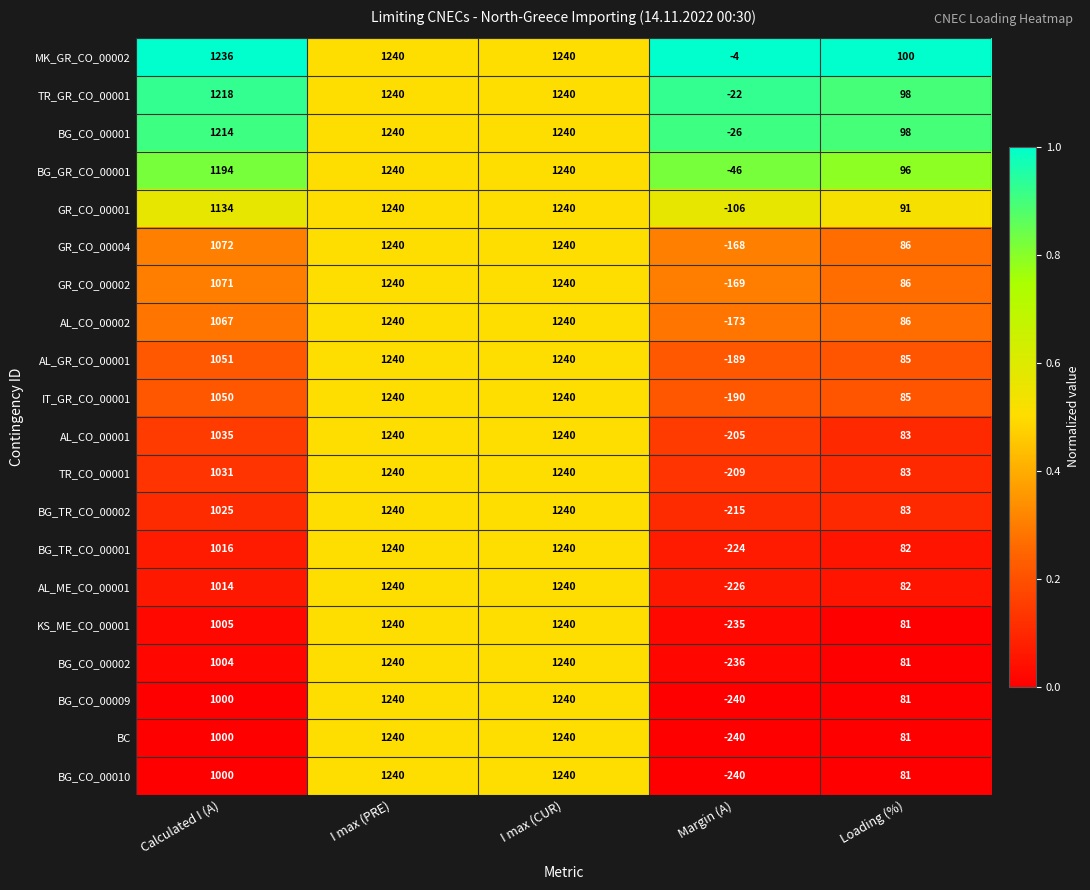

What is the approximate value of AL_ME_CO_00001 at Loading (%), to the nearest 100?

100